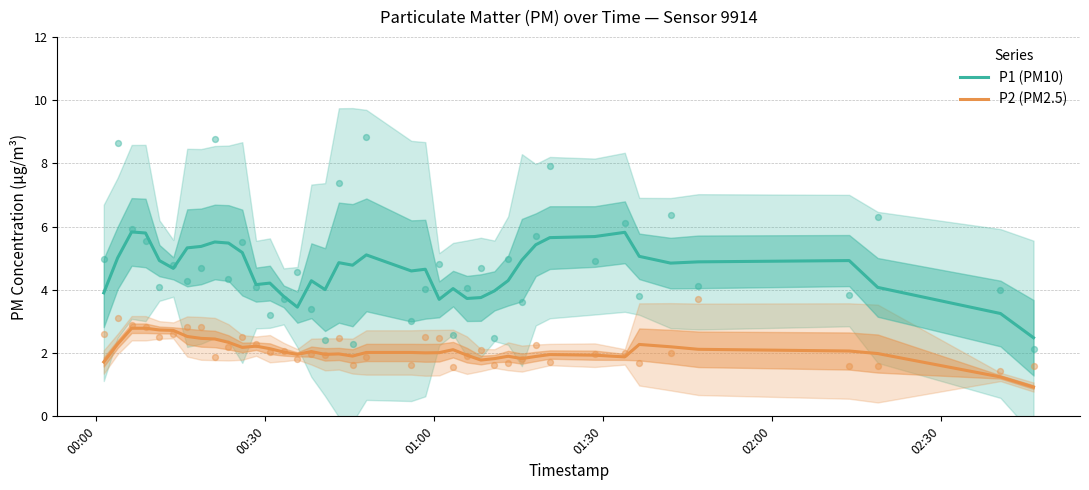

Which series contains the highest Y value?

P1 (PM10)